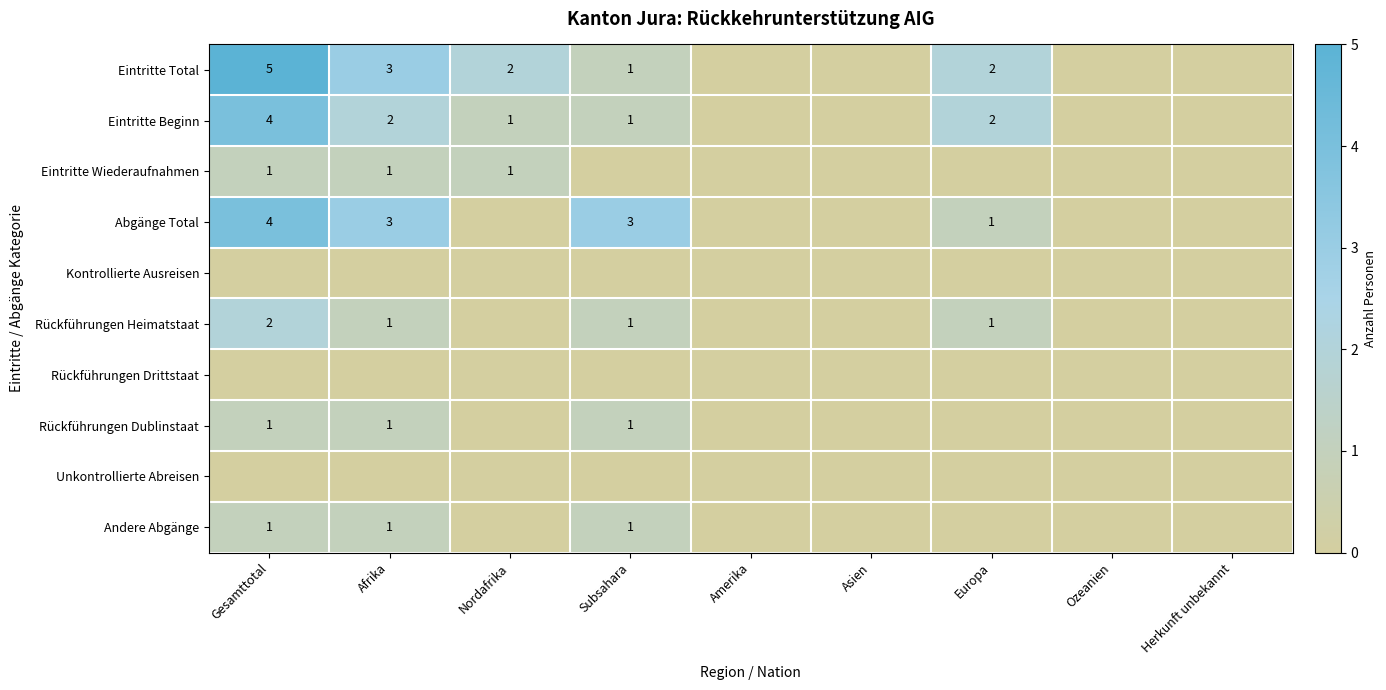

What is the greatest value displayed?

5